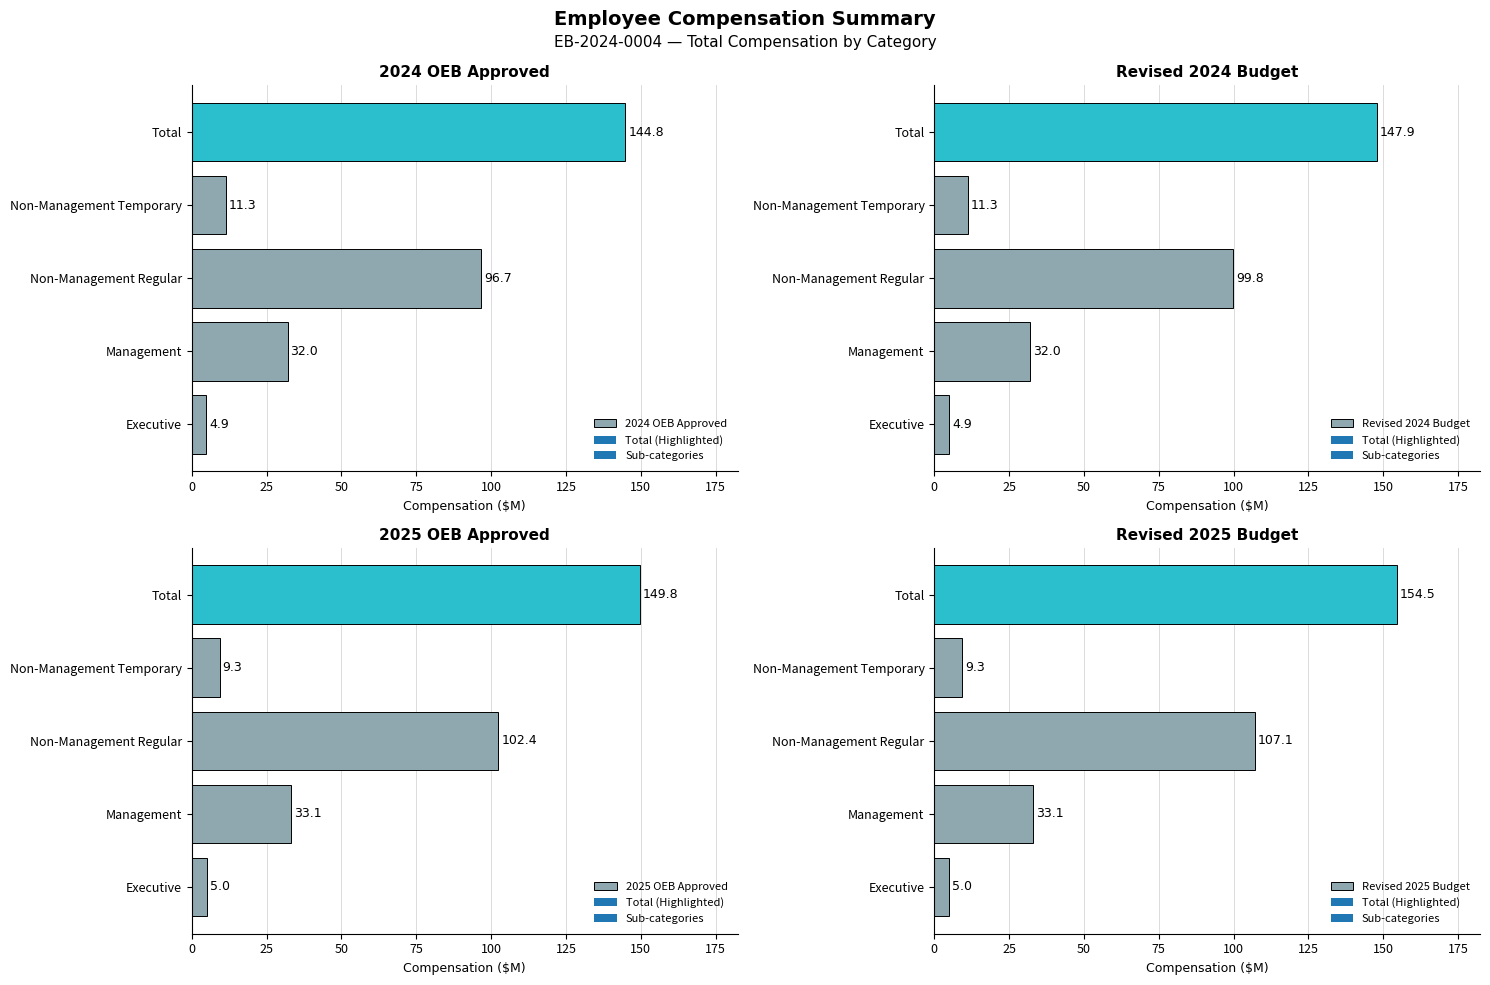

Reading left to right, what are all the values shown in this chart?

2024 OEB Approved: 4.9	32.0	96.7	11.3	144.8
Revised 2024 Budget: 4.9	32.0	99.8	11.3	147.9
2025 OEB Approved: 5.0	33.1	102.4	9.3	149.8
Revised 2025 Budget: 5.0	33.1	107.1	9.3	154.5